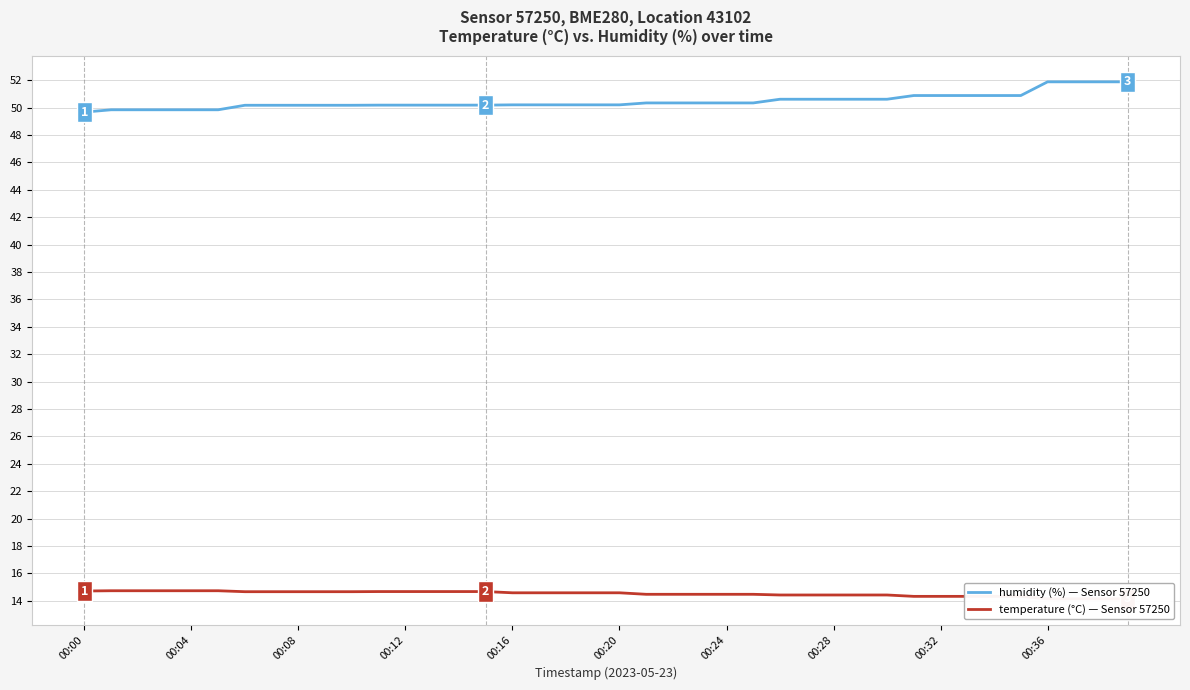

The value of humidity (%) — Sensor 57250 at 00:04 is 75.1. True or false?

False